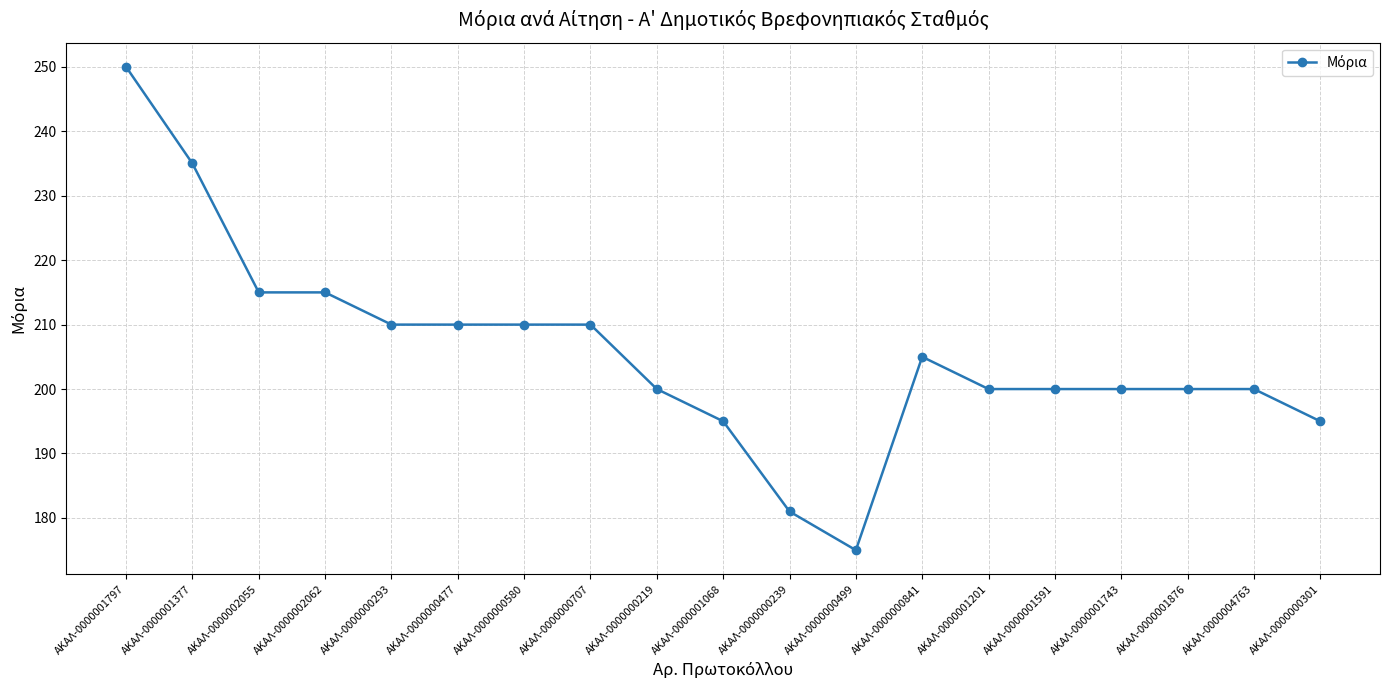

What is the label of the 19th point from the right?

ΑΚΑΛ-0000001797